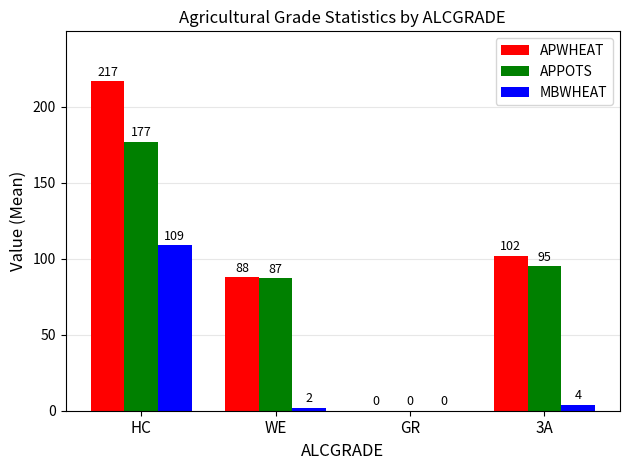

What is the total value across all series at 3A?

201